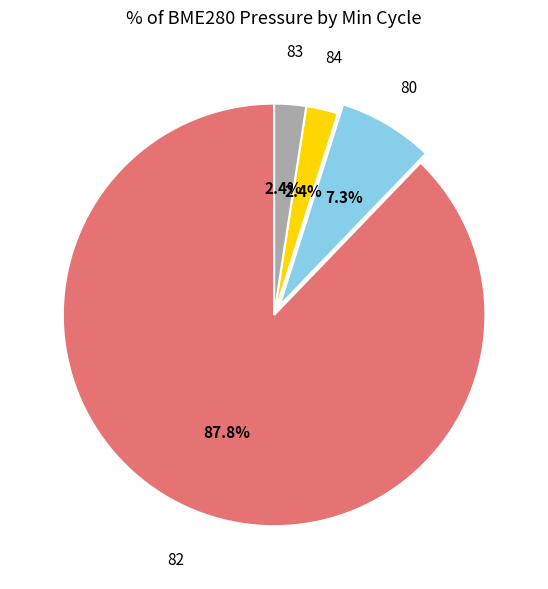

Does any single category account for the majority?

Yes